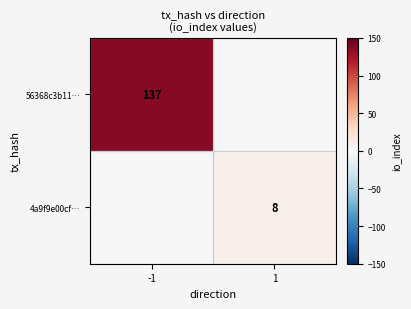

The value of 4a9f9e00cf… at 1 is 5. True or false?

False